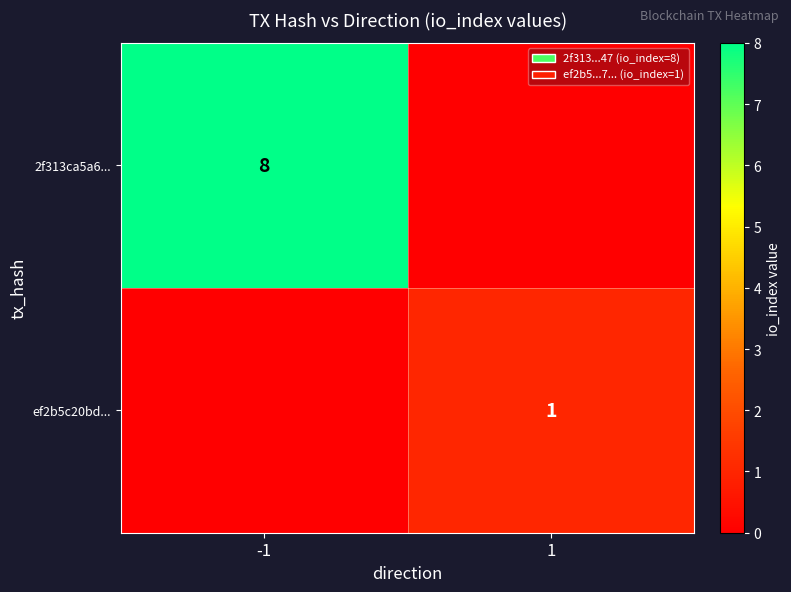

Is it true that ef2b5c20bd... equals 2 at 1?

False